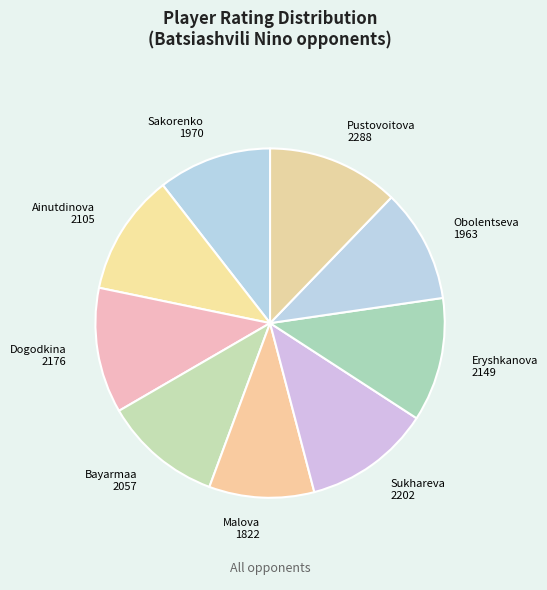

To the nearest percent, what is the average slice percentage?

11%